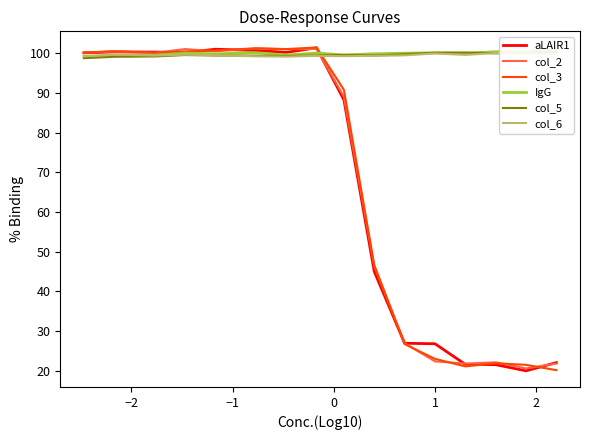

In col_6, how many points are higher than both neighbors (excluding endpoints)?

5